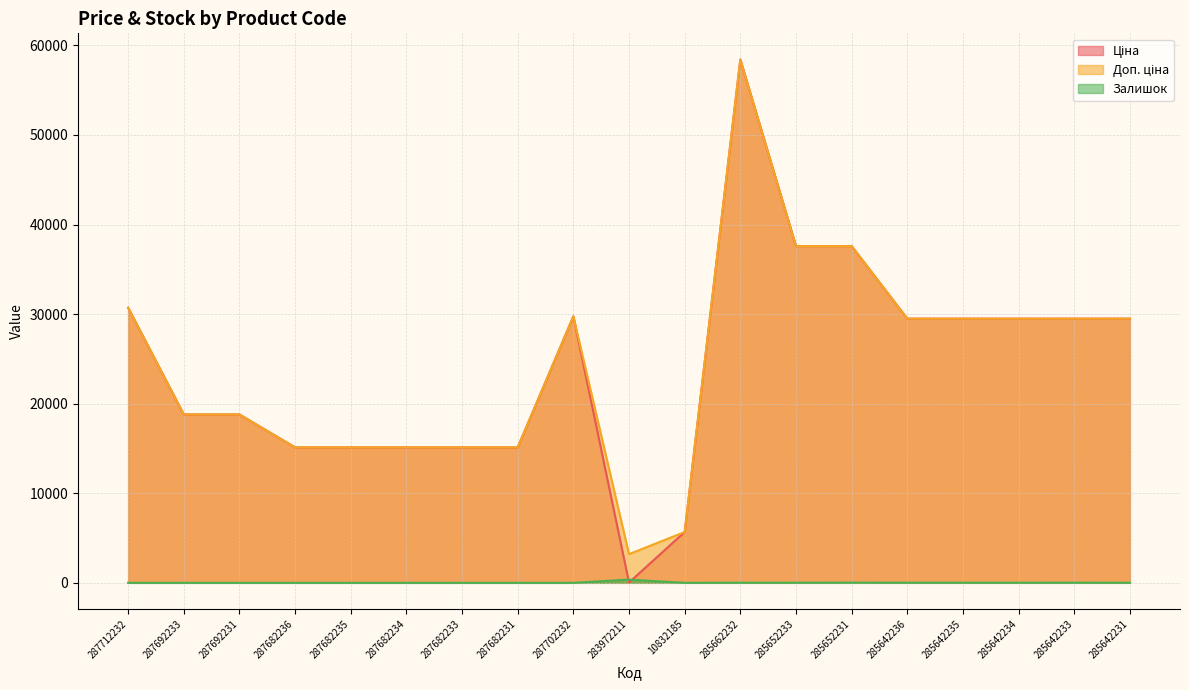

The Доп. ціна series shows 15120.0 at 287682235. True or false?

True